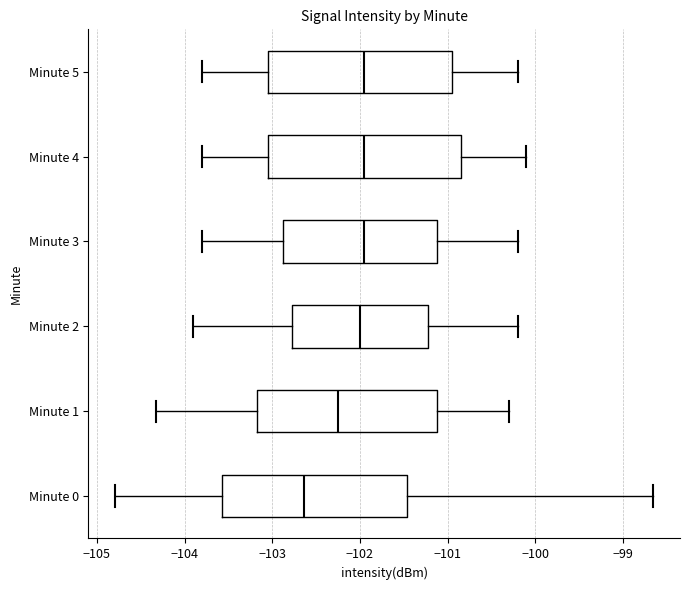

Reading bottom to top, transcribe this box plot: for each box, give where its median line is, the range the box spans, and where its two whiskers end, as read against the x-axis. The values are not printed on the chart, so give them approximately, as read against the axis.

Minute 0: median -102.6, box -103.6 to -101.5, whiskers -104.8 to -98.7
Minute 1: median -102.2, box -103.2 to -101.1, whiskers -104.3 to -100.3
Minute 2: median -102.0, box -102.8 to -101.2, whiskers -103.9 to -100.2
Minute 3: median -101.9, box -102.9 to -101.1, whiskers -103.8 to -100.2
Minute 4: median -101.9, box -103.0 to -100.8, whiskers -103.8 to -100.1
Minute 5: median -101.9, box -103.0 to -100.9, whiskers -103.8 to -100.2